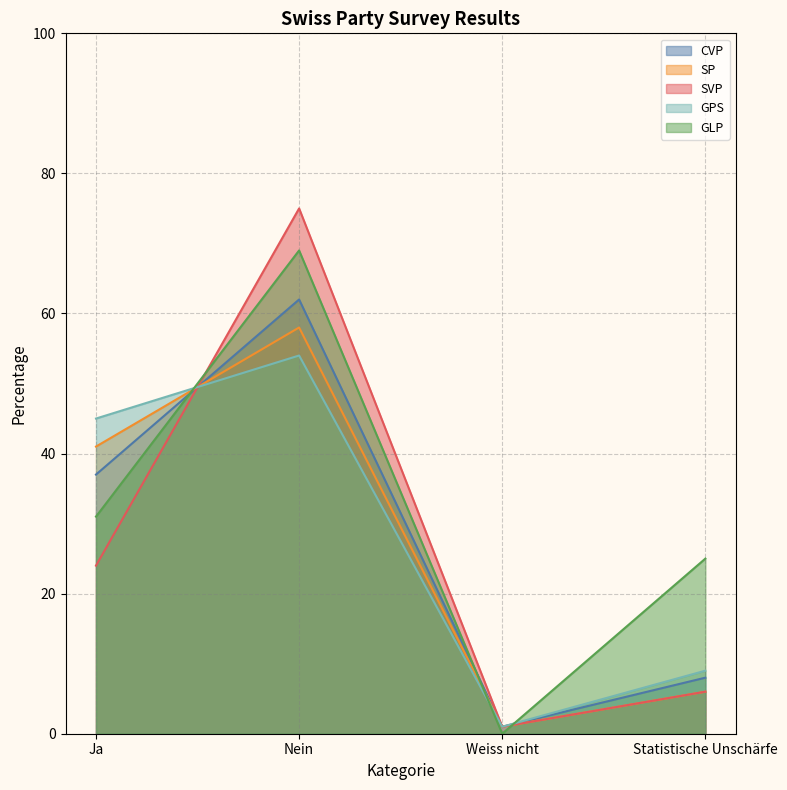

Which category has the highest value across all series?

Nein